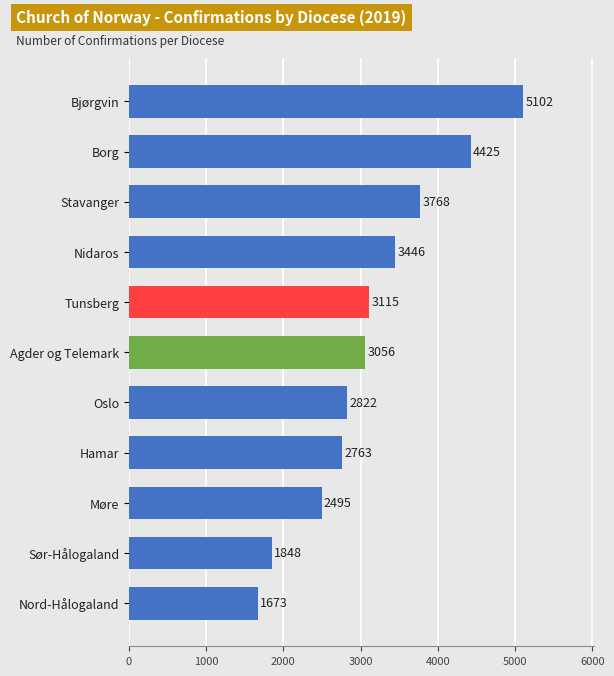

Which category has the lowest value across all series?

Nord-Hålogaland